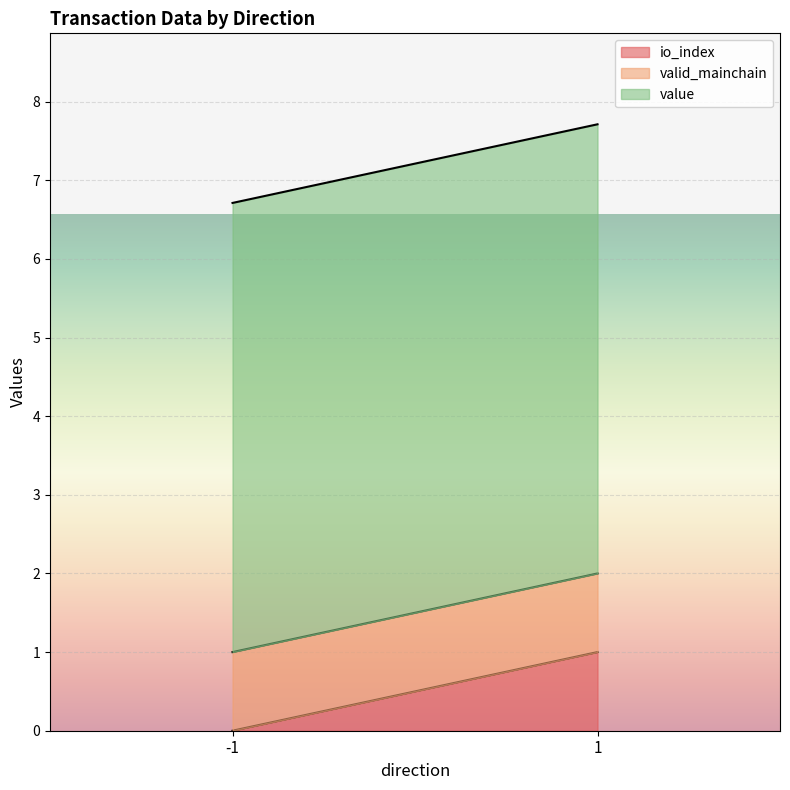

What is the total value across all series at -1?

6.7